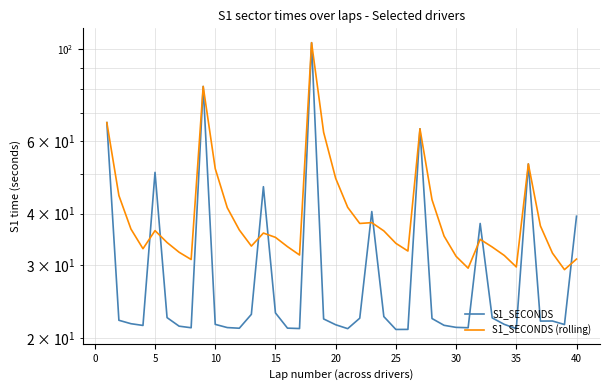

How many intersections are there between S1_SECONDS (rolling) and S1_SECONDS?

9